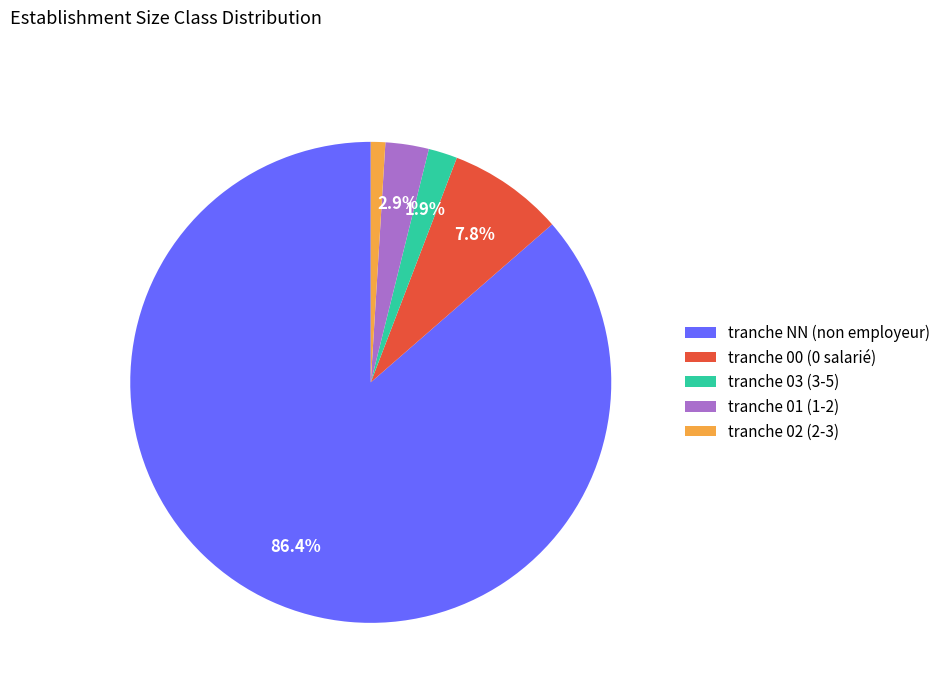

Is there any slice that represents more than half of the pie?

Yes